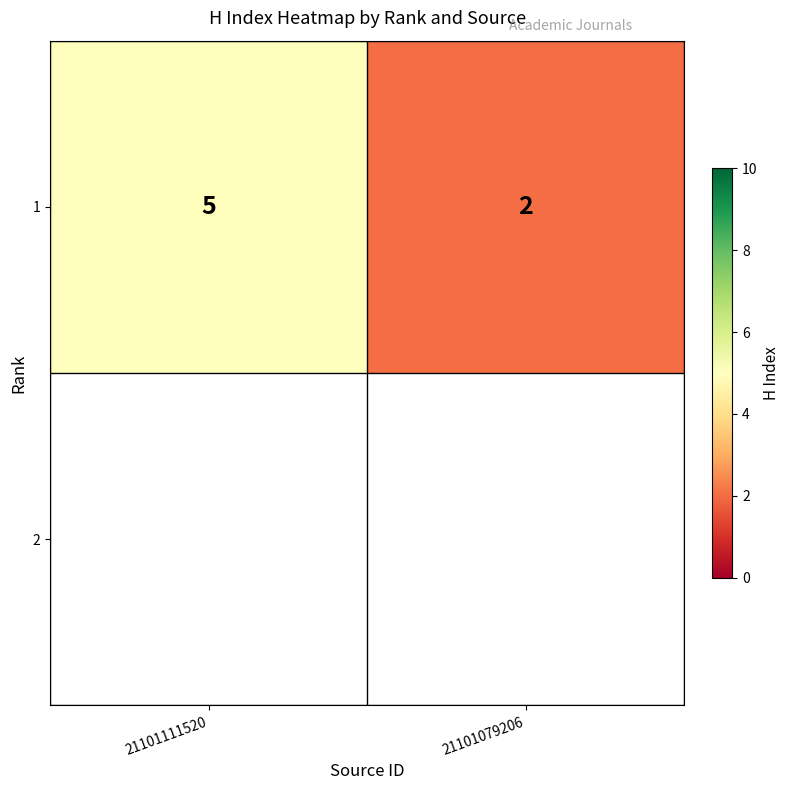

Rank the categories by value from lowest to highest.

21101079206, 21101111520